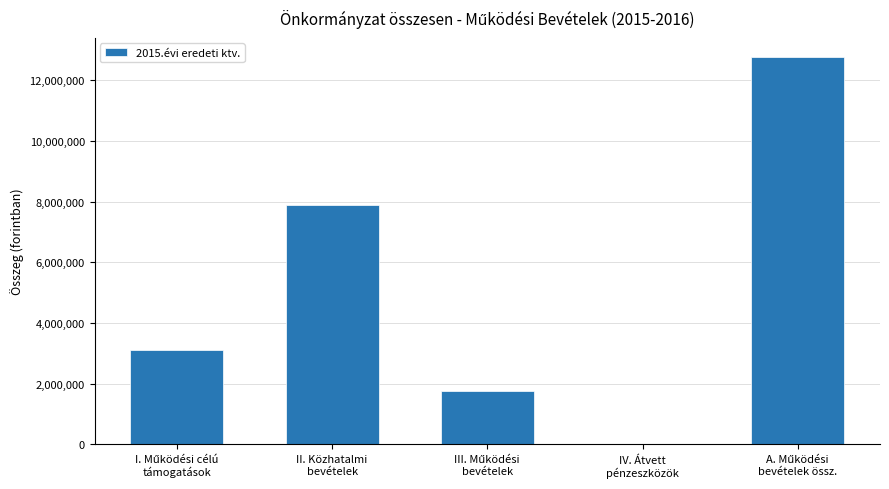

What is the maximum value shown in the chart?

12763551